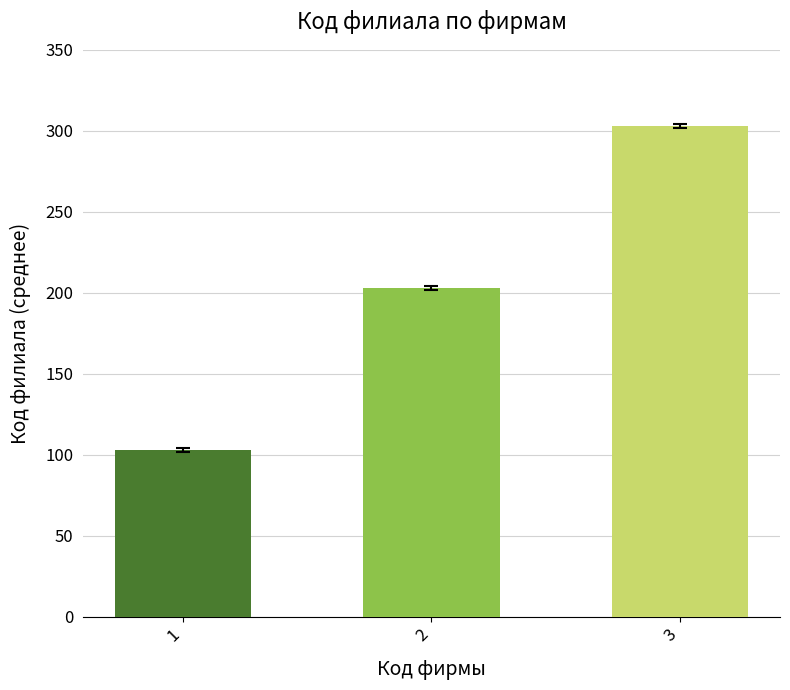

Are the bars horizontal?

No